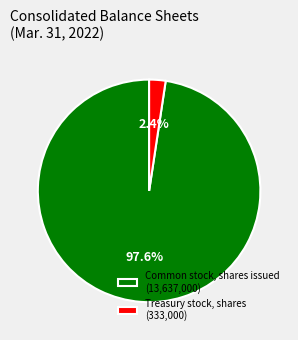

Between Treasury stock, shares and Common stock, shares issued, which is larger?

Common stock, shares issued